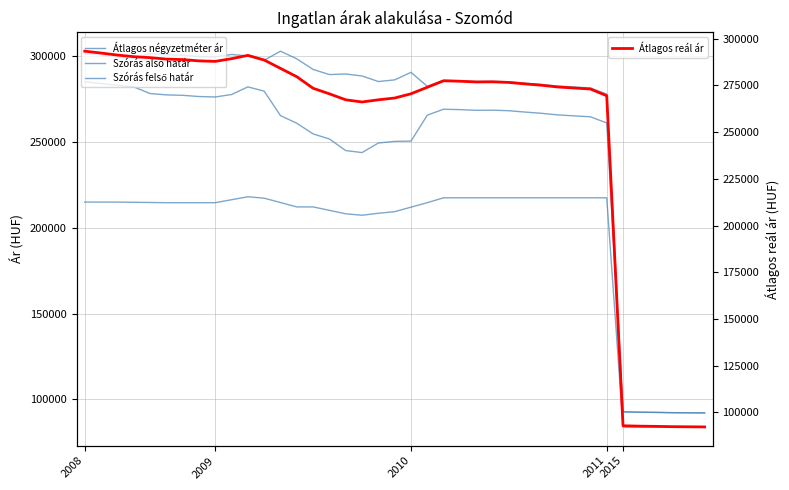

What are all the series names shown in the legend?

Átlagos négyzetméter ár, Szórás alsó határ, Szórás felső határ, Átlagos reál ár